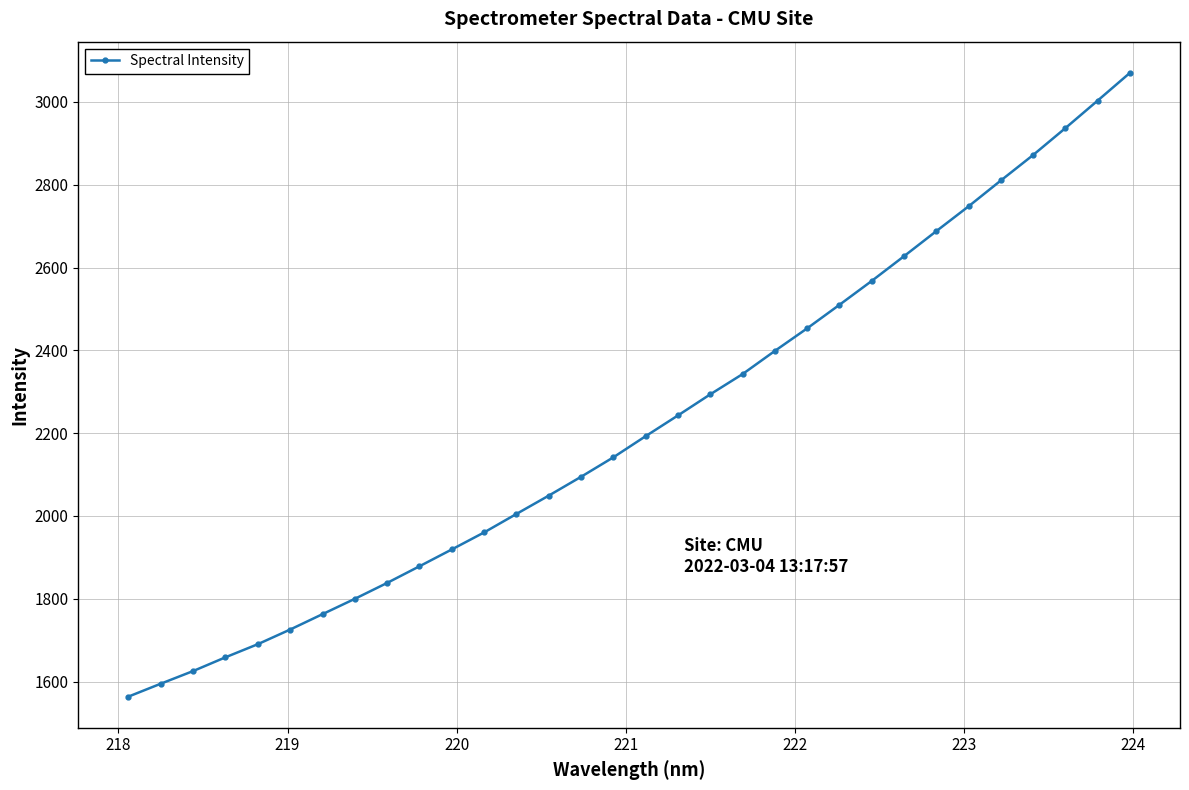

What is the average value?

2220.8